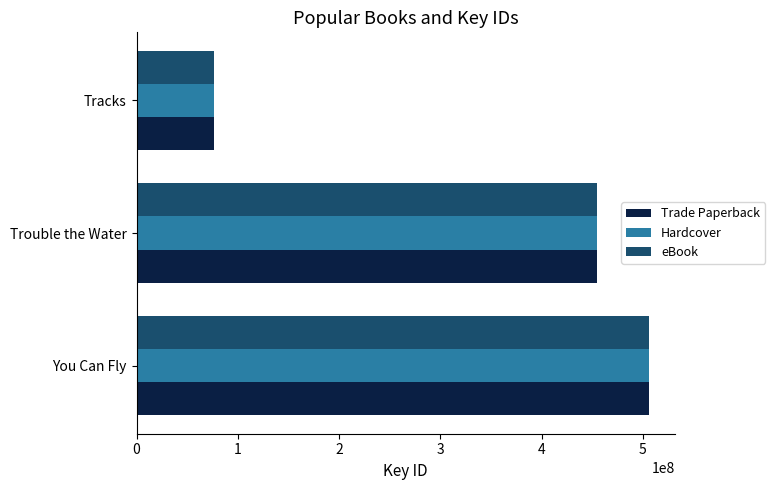

List the labels in order of Hardcover value, largest first.

You Can Fly, Trouble the Water, Tracks